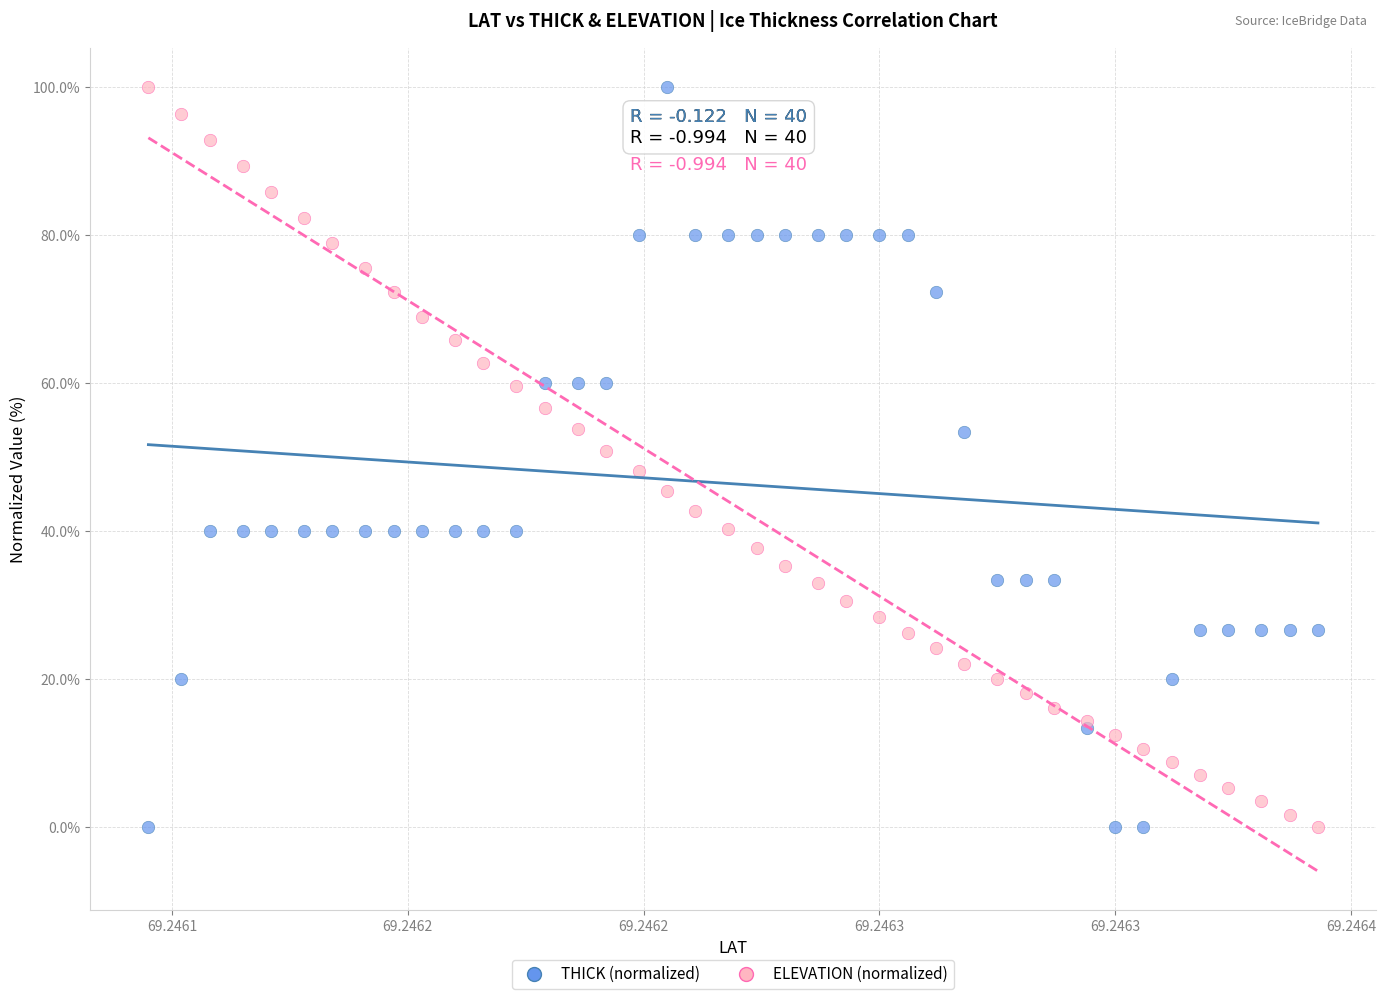

What are all the series names shown in the legend?

THICK (normalized), ELEVATION (normalized)